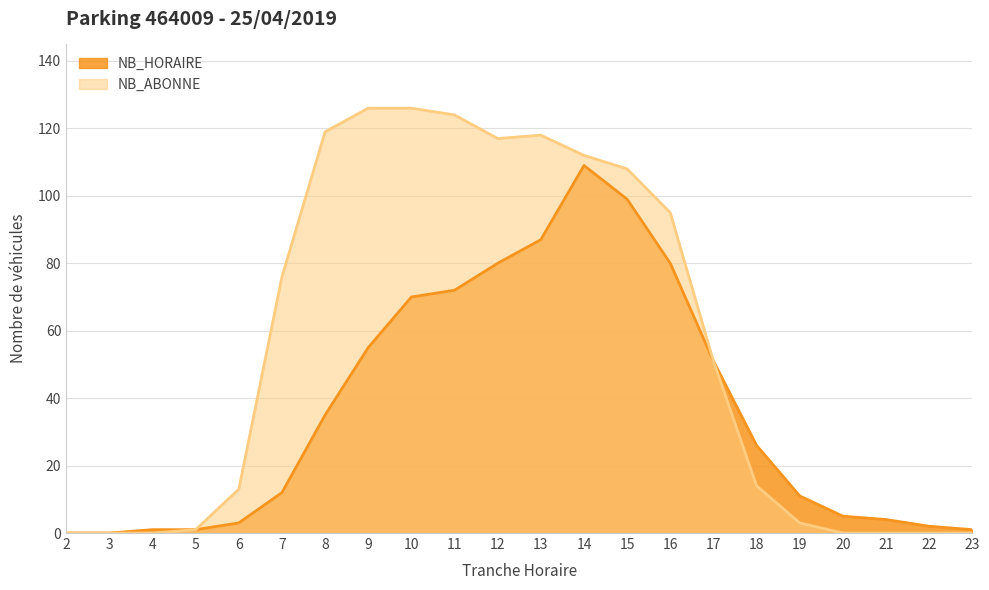

Reading left to right, what are all the values shown in this chart?

NB_HORAIRE: 0	0	1	1	3	12	35	55	70	72	80	87	109	99	80	51	26	11	5	4	2	1
NB_ABONNE: 0	0	0	1	13	76	119	126	126	124	117	118	112	108	95	51	14	3	0	0	0	0